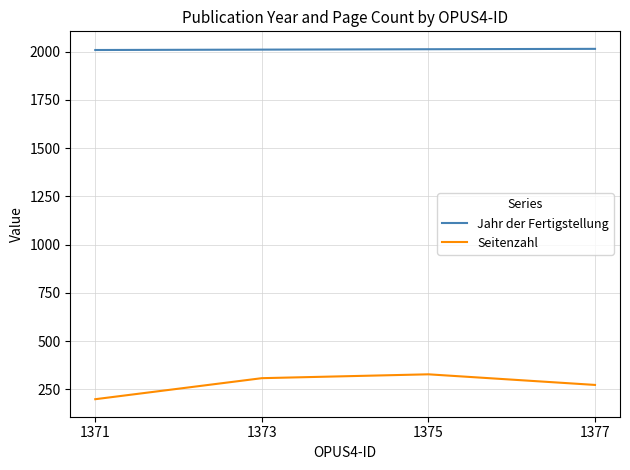

List the series in order of their overall mean, highest first.

Jahr der Fertigstellung, Seitenzahl